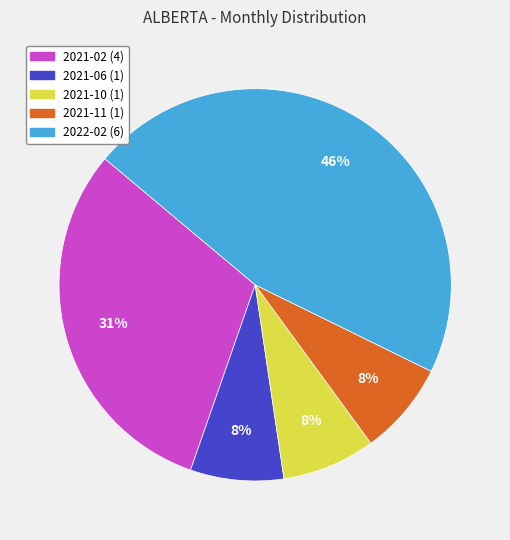

Is it true that 2021-02 is 31% of the pie?

True